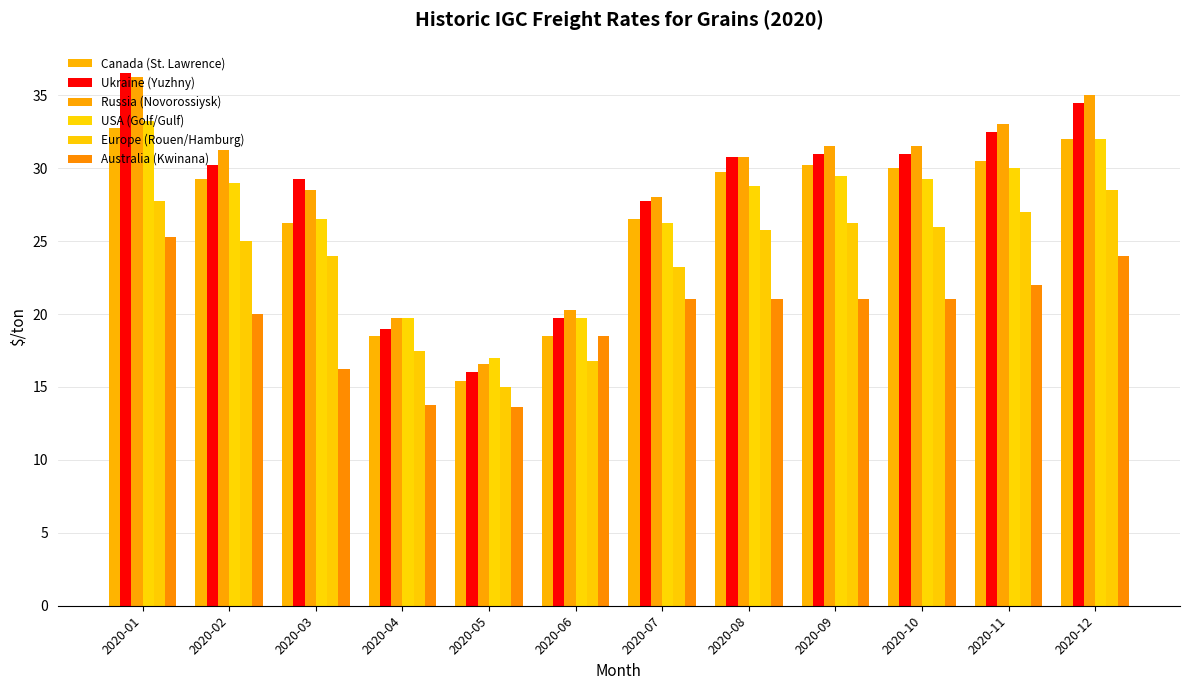

Which series has the largest total across all categories?

Russia (Novorossiysk)